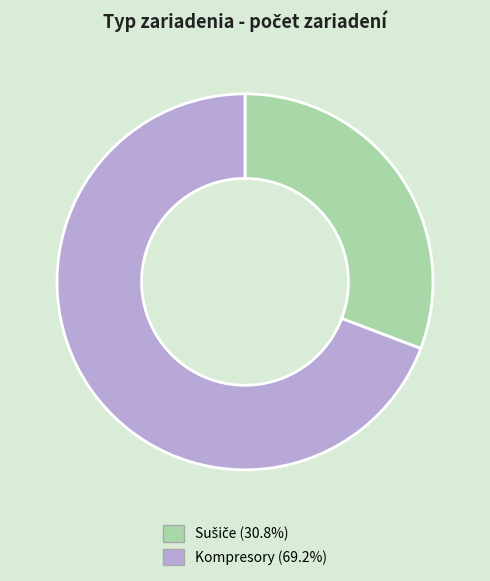

Does Kompresory represent more than half of the total?

Yes